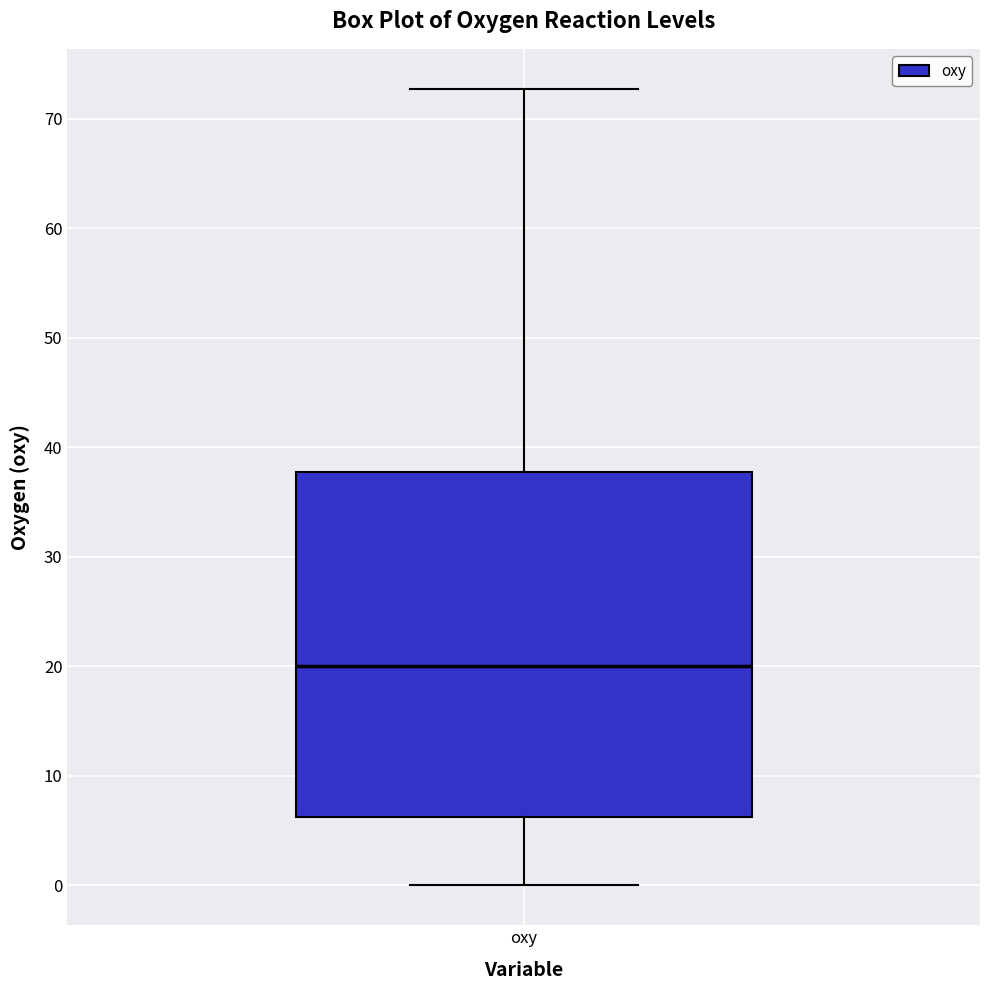

Where is the upper edge of the box for oxy on the y-axis? The values are not printed on the chart, so give them approximately, as read against the axis.

38